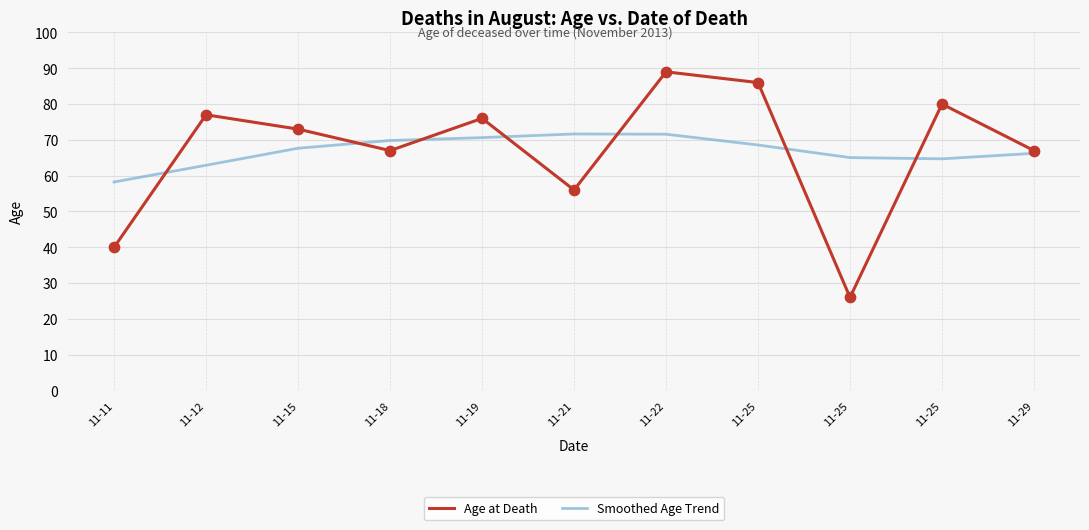

Which series has the largest total across all categories?

Age at Death